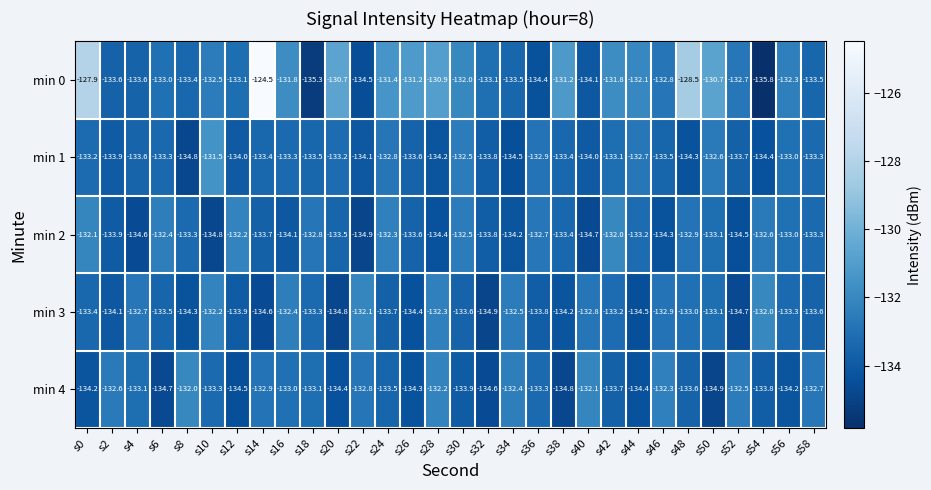

What is the spread (max minus min) of values at s14?

10.1